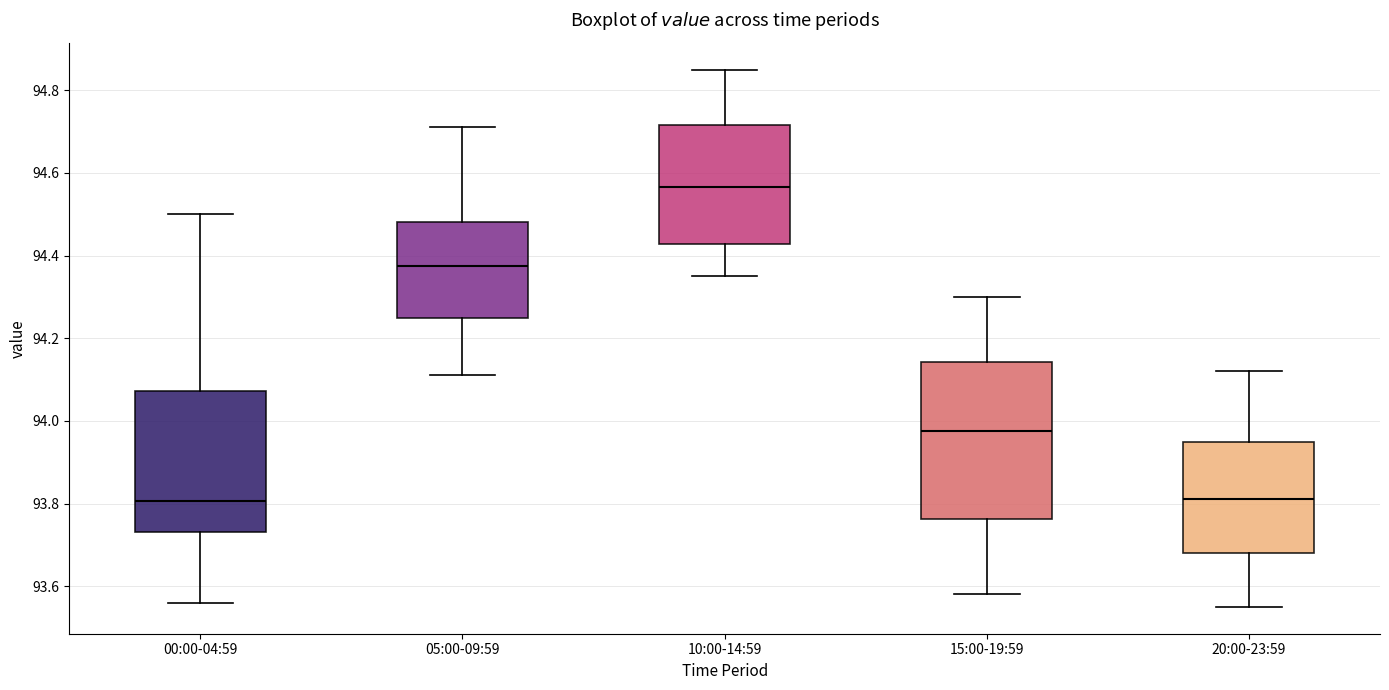

Reading left to right, transcribe this box plot: for each box, give where its median line is, the range the box spans, and where its two whiskers end, as read against the y-axis. The values are not printed on the chart, so give them approximately, as read against the axis.

00:00-04:59: median 93.80, box 93.74 to 94.08, whiskers 93.56 to 94.50
05:00-09:59: median 94.38, box 94.26 to 94.48, whiskers 94.12 to 94.72
10:00-14:59: median 94.56, box 94.42 to 94.72, whiskers 94.36 to 94.86
15:00-19:59: median 93.98, box 93.76 to 94.14, whiskers 93.58 to 94.30
20:00-23:59: median 93.82, box 93.68 to 93.96, whiskers 93.56 to 94.12